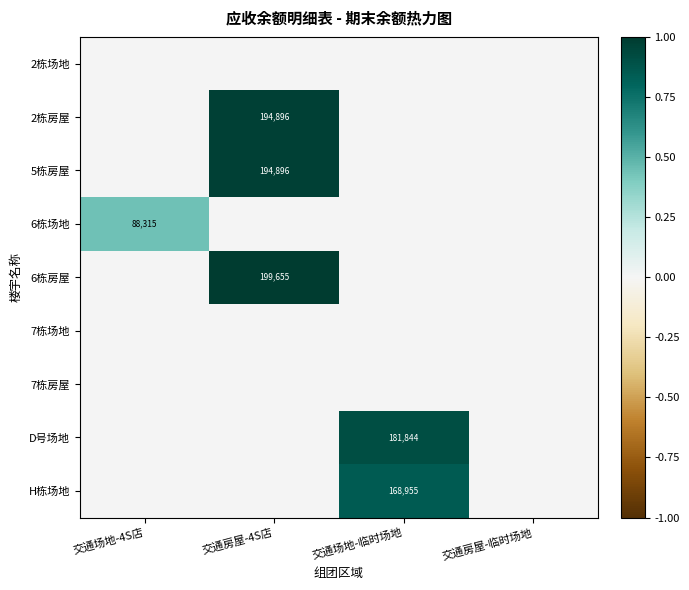

True or false: 2栋房屋 has a value of 102601 at 交通房屋-4S店.

False